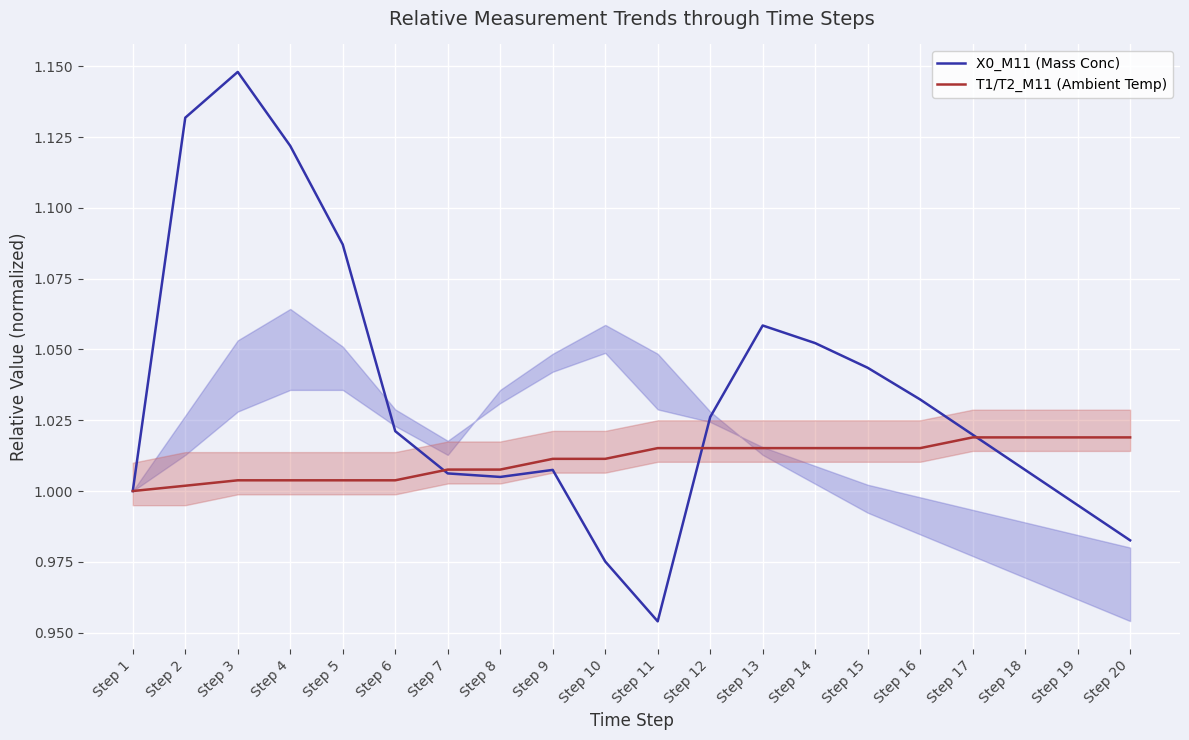

At which category does X0_M11 (Mass Conc) reach its first local valley?

Step 8